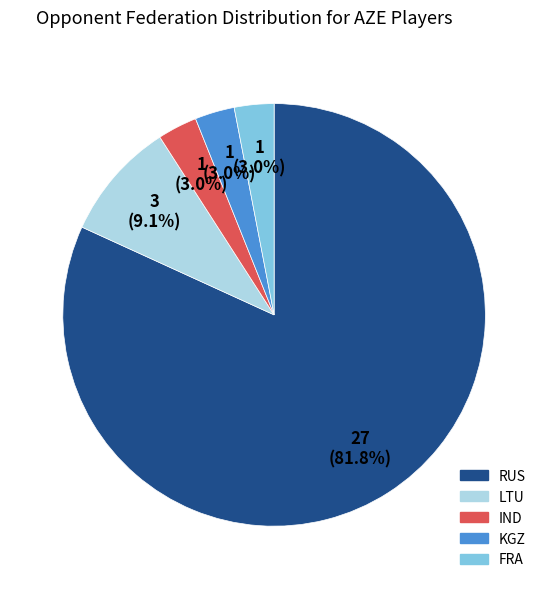

Is there a majority slice in this chart?

Yes